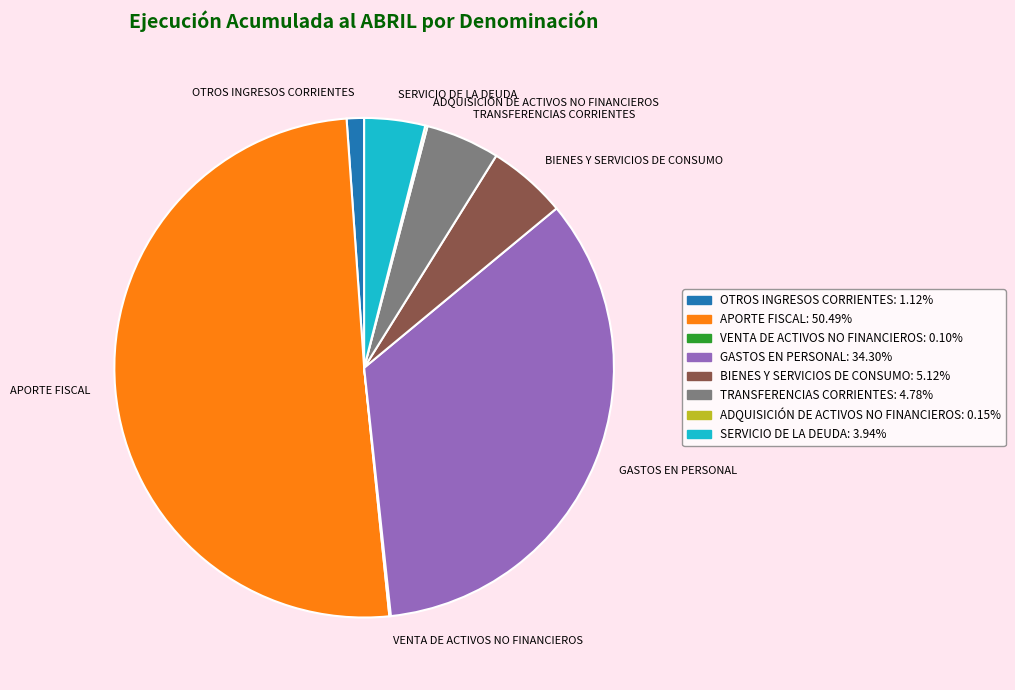

Which category has the biggest portion of the pie?

APORTE FISCAL